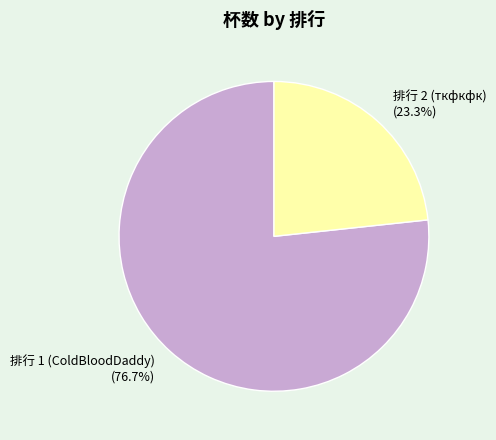

Rank the categories by value from lowest to highest.

排行 2 (ткфкфк), 排行 1 (ColdBloodDaddy)